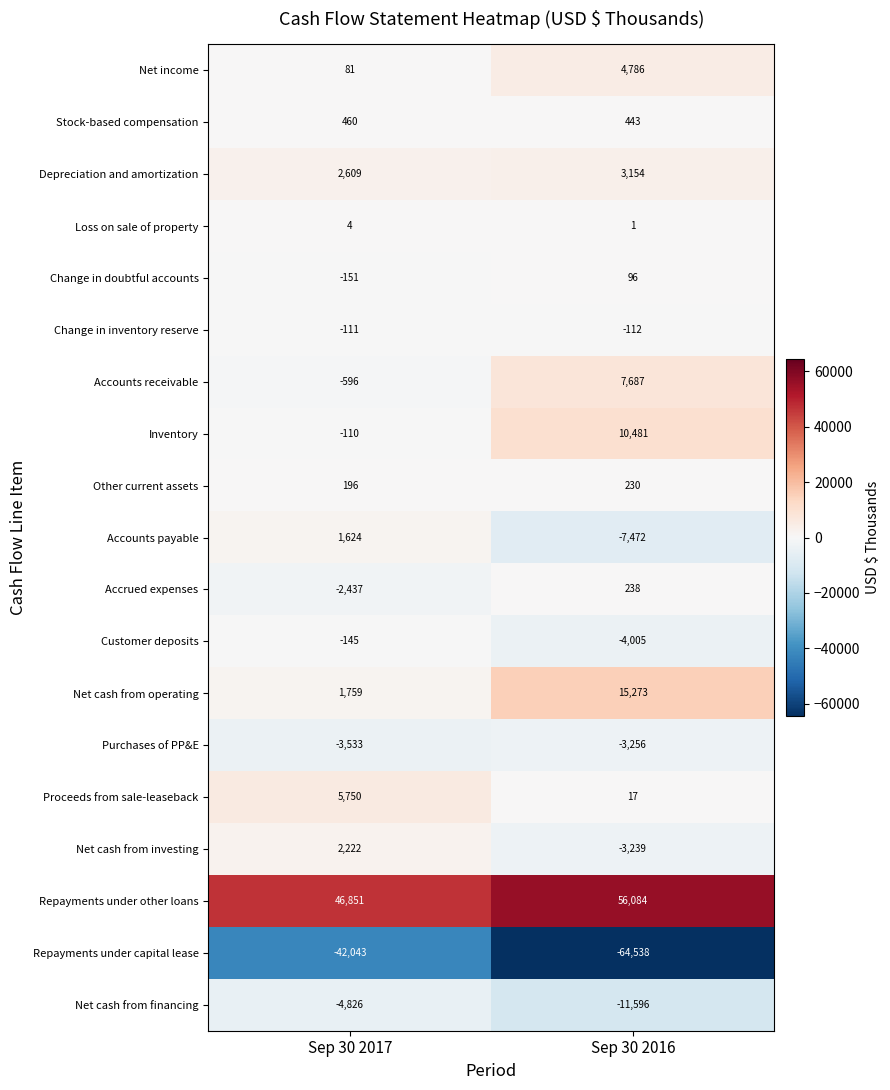

At which label does Other current assets reach its peak?

Sep 30 2016